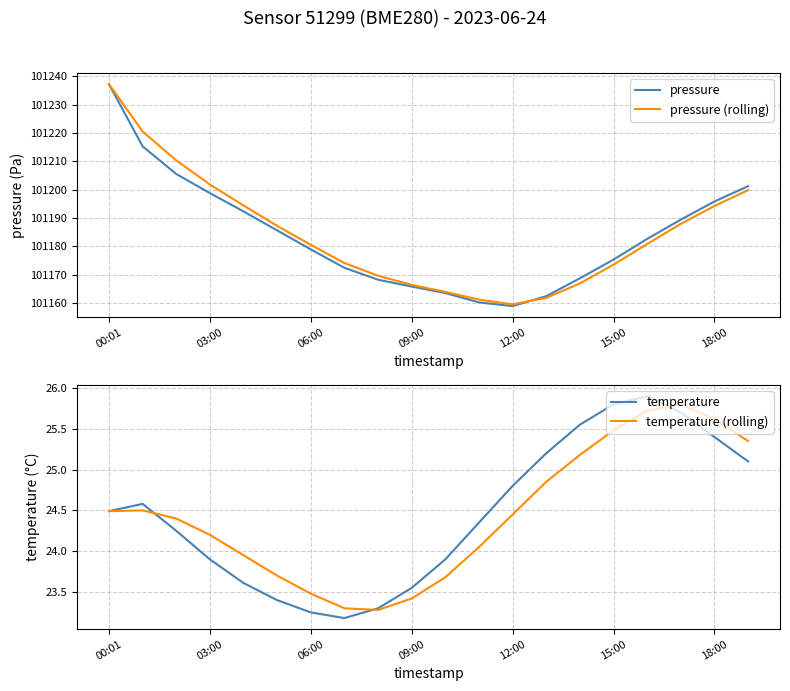

How many values in the temperature series are below 24?

8